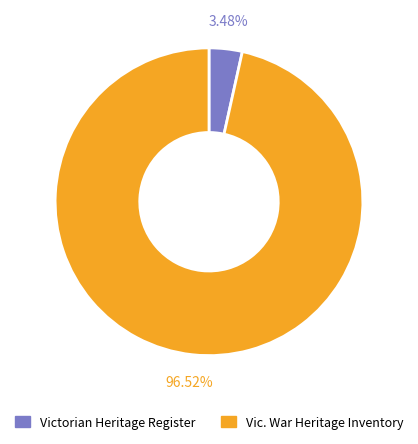

Rank the categories by value from lowest to highest.

Victorian Heritage Register, Vic. War Heritage Inventory